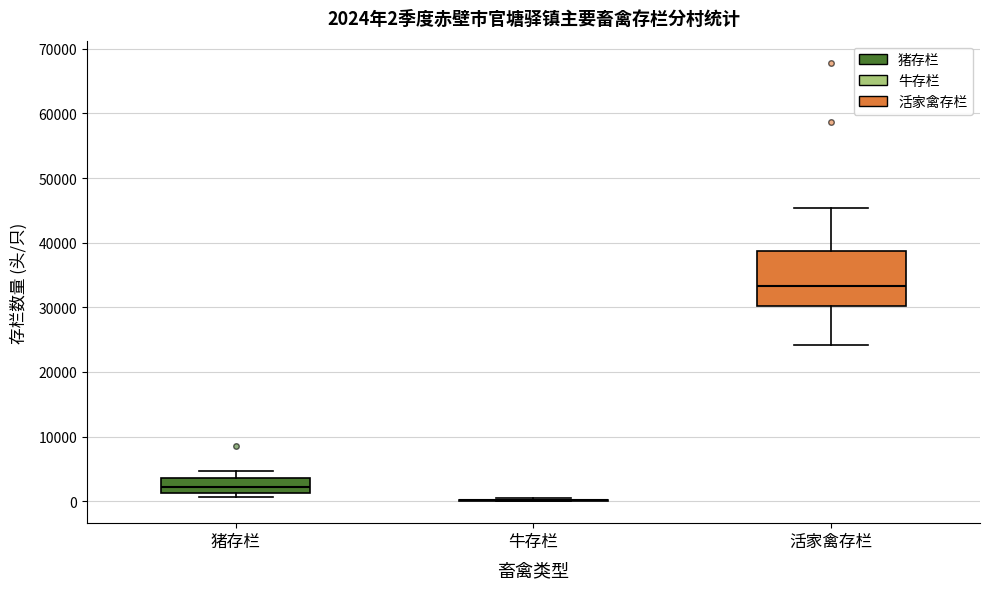

Comparing the boxes themselves (not the whiskers), which one is the tallest?

活家禽存栏